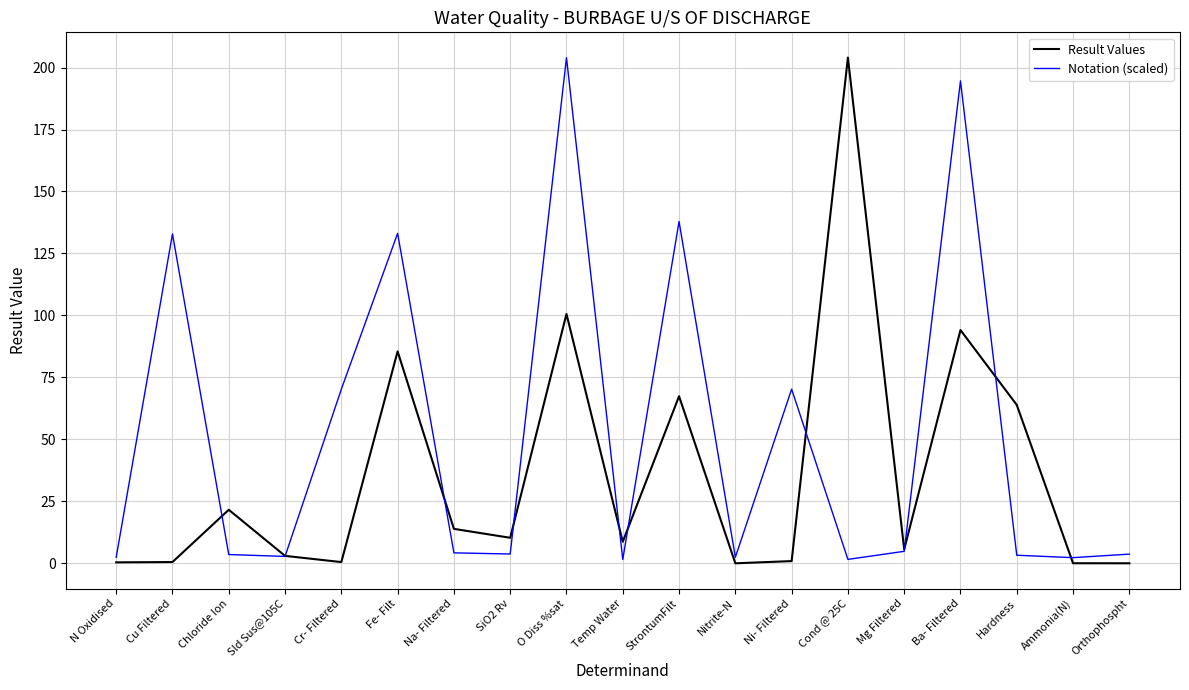

How many interior local peaks does the Result Values series have?

6